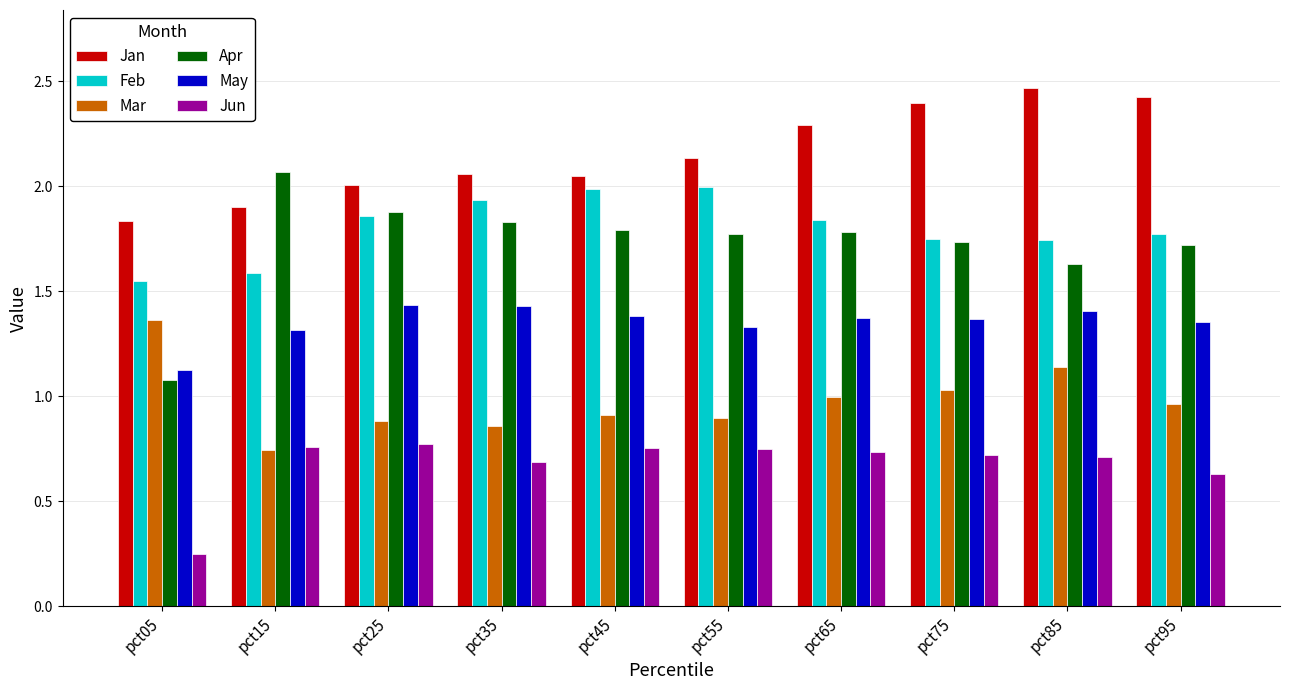

True or false: Apr has a value of 0.5 at pct65.

False